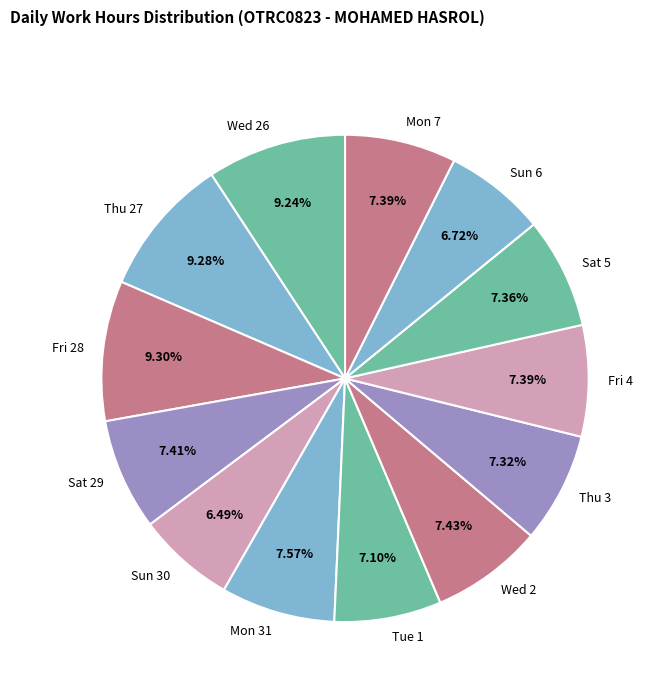

Is the sum of Wed 26 and Wed 2 greater than half?

No